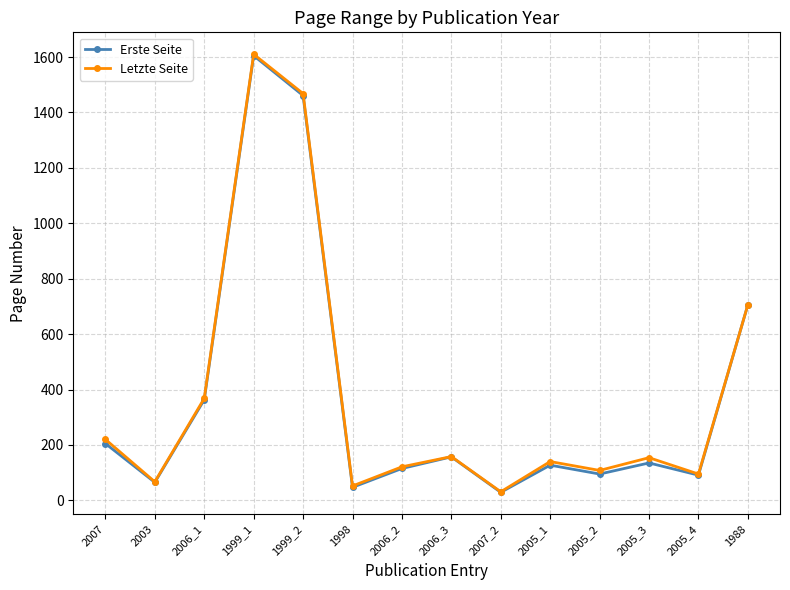

What is the spread (max minus min) of values at 1998?

5